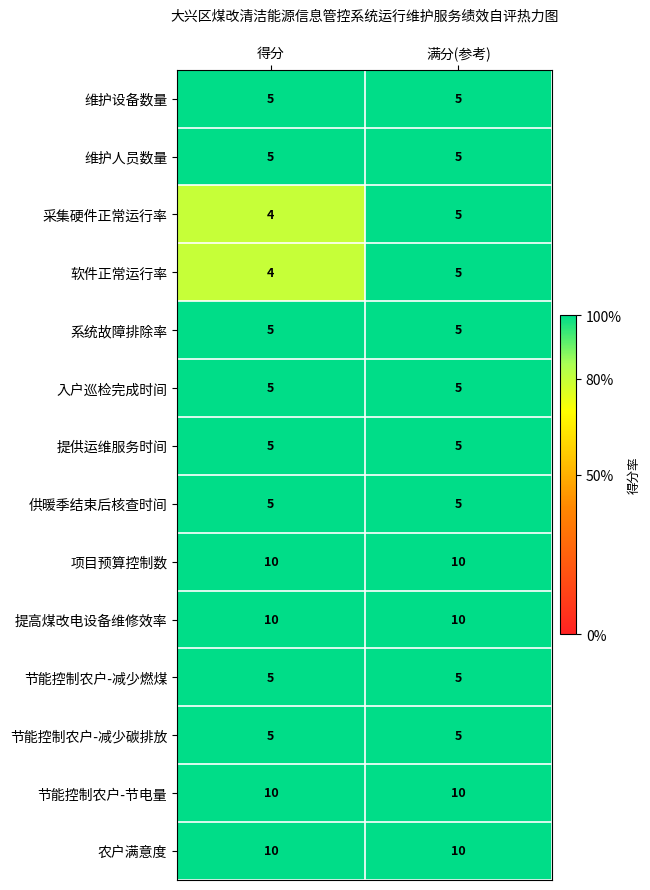

Reading left to right, transcribe all the data shown in this chart.

维护设备数量: 得分=5	满分(参考)=5
维护人员数量: 得分=5	满分(参考)=5
采集硬件正常运行率: 得分=4	满分(参考)=5
软件正常运行率: 得分=4	满分(参考)=5
系统故障排除率: 得分=5	满分(参考)=5
入户巡检完成时间: 得分=5	满分(参考)=5
提供运维服务时间: 得分=5	满分(参考)=5
供暖季结束后核查时间: 得分=5	满分(参考)=5
项目预算控制数: 得分=10	满分(参考)=10
提高煤改电设备维修效率: 得分=10	满分(参考)=10
节能控制农户-减少燃煤: 得分=5	满分(参考)=5
节能控制农户-减少碳排放: 得分=5	满分(参考)=5
节能控制农户-节电量: 得分=10	满分(参考)=10
农户满意度: 得分=10	满分(参考)=10